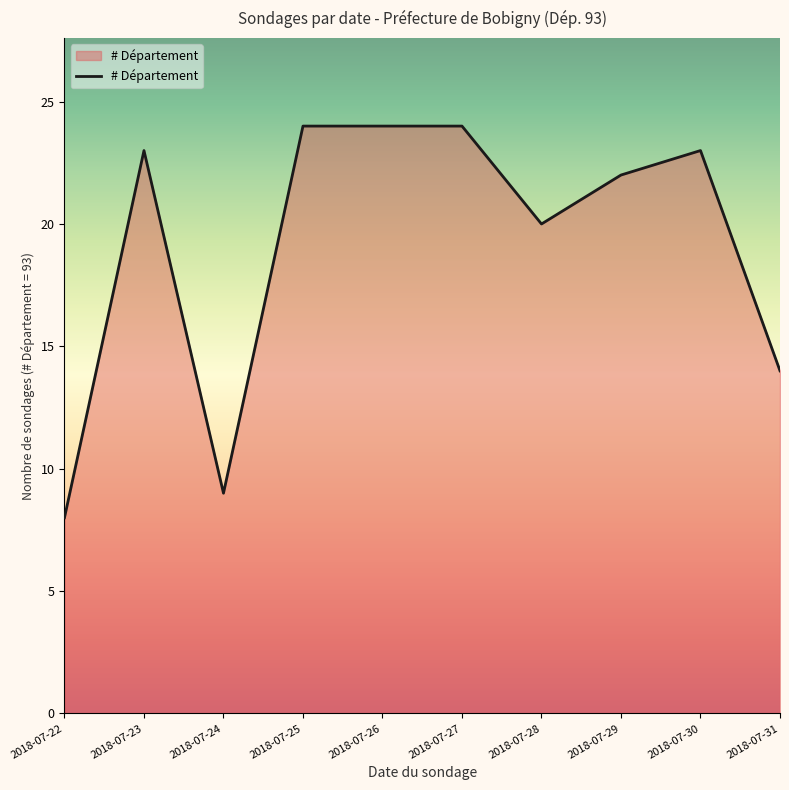

Is it true that the value at 2018-07-25 is 35?

False